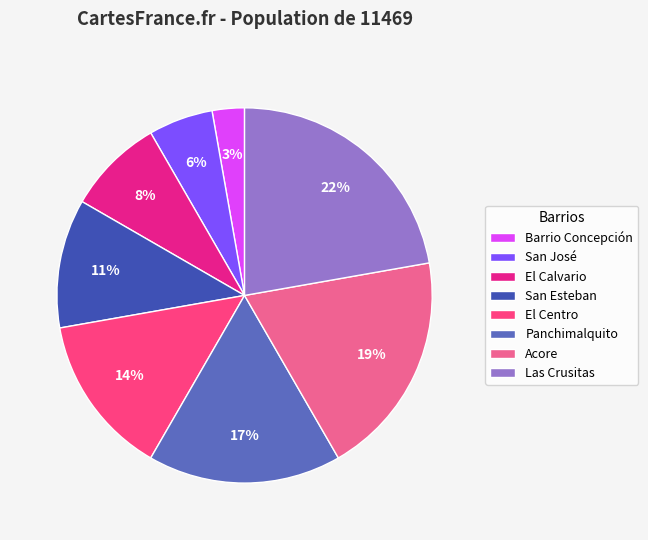

What percentage is the Barrio Concepción slice, to the nearest percent?

3%